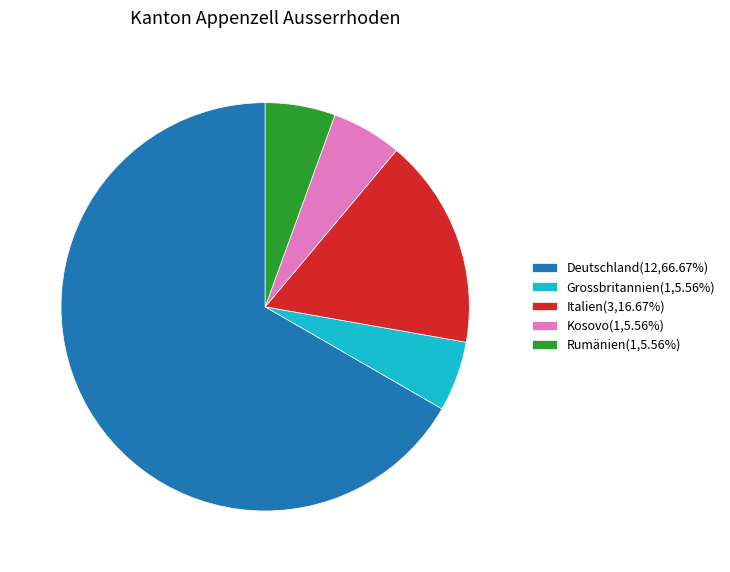

Combined, do Deutschland(12,66.67%) and Grossbritannien(1,5.56%) account for over 50%?

Yes